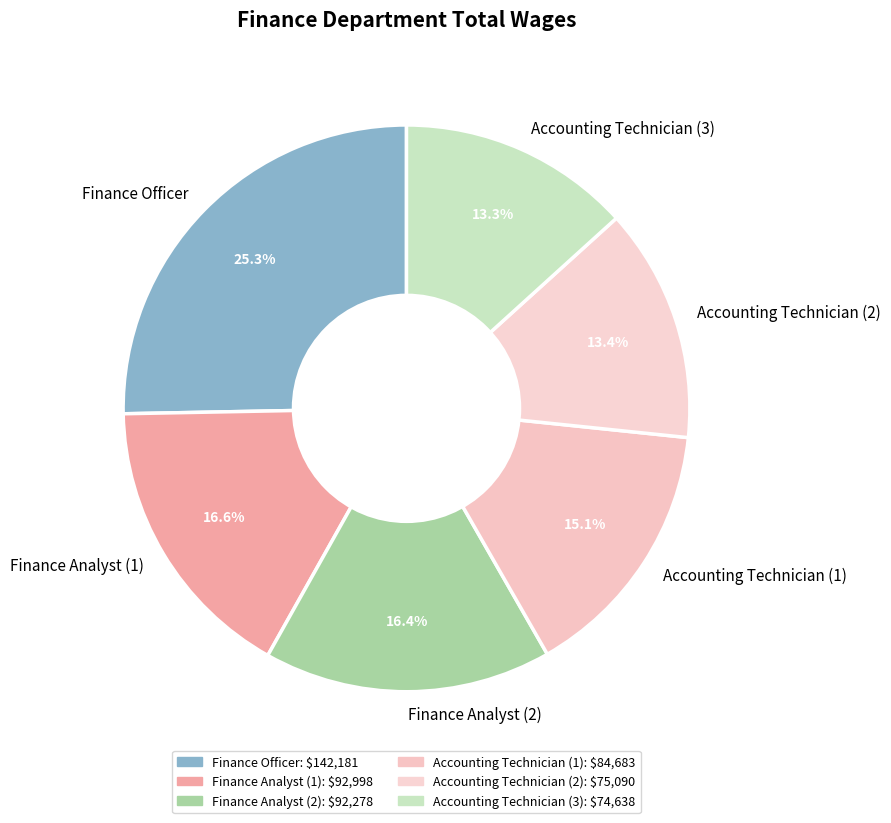

Is there a majority slice in this chart?

No